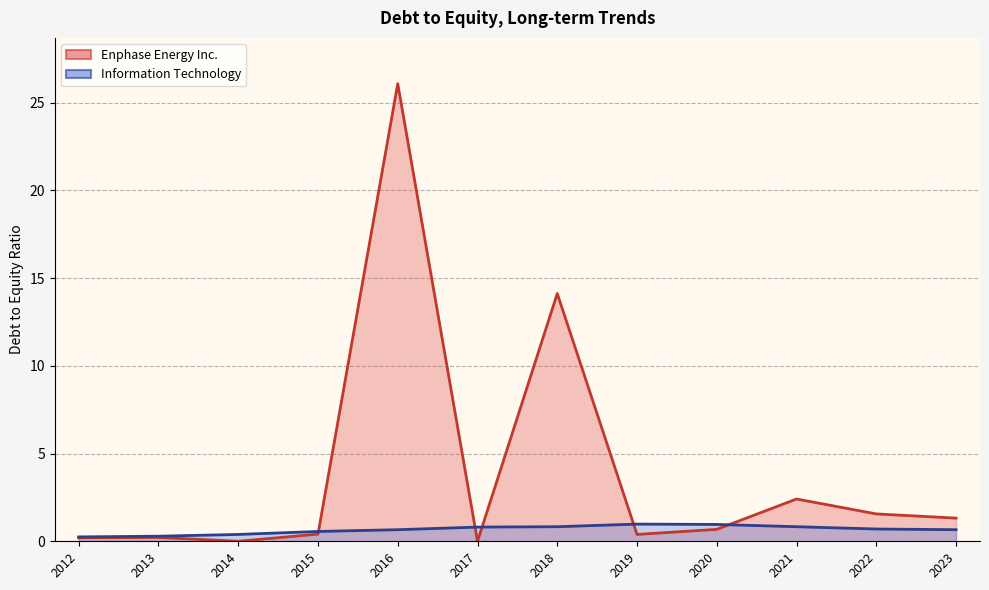

What is the difference between the Enphase Energy Inc. values at 2015 and 2014?

0.4